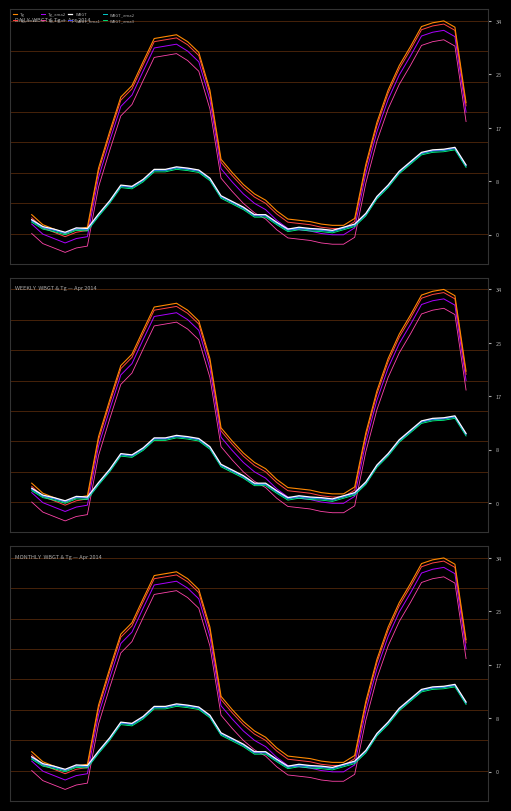

What is the label of the 3rd point from the right?

14:00